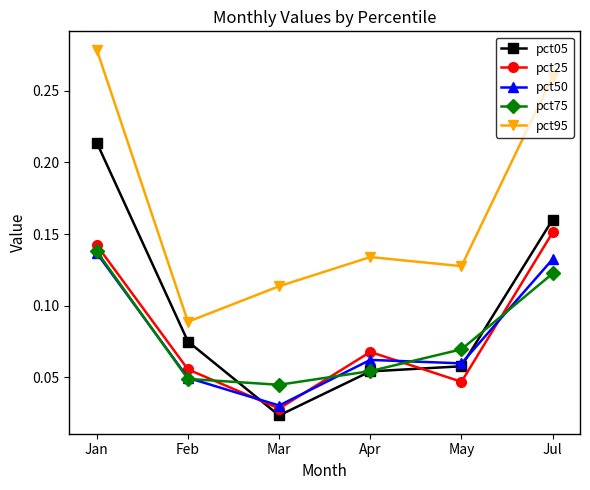

What position from the right is Mar?

4